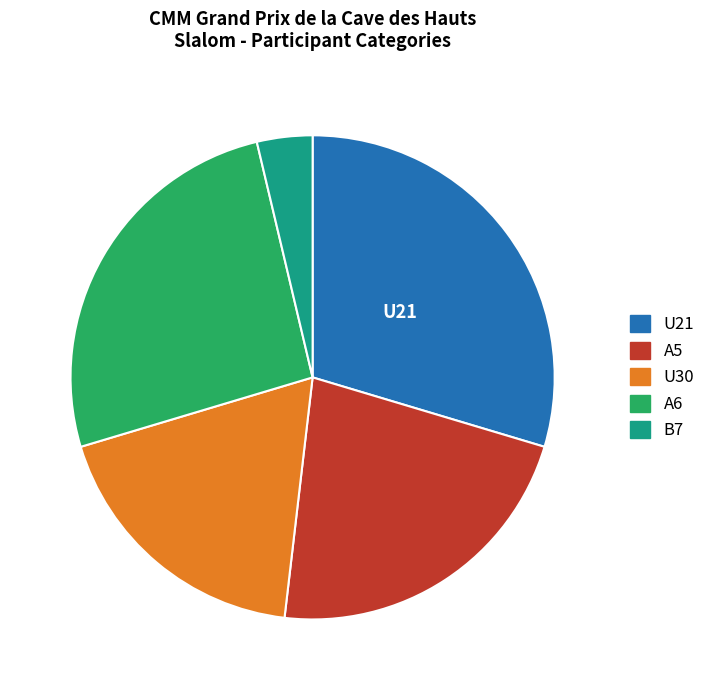

Is it true that U30 is 19% of the pie?

True